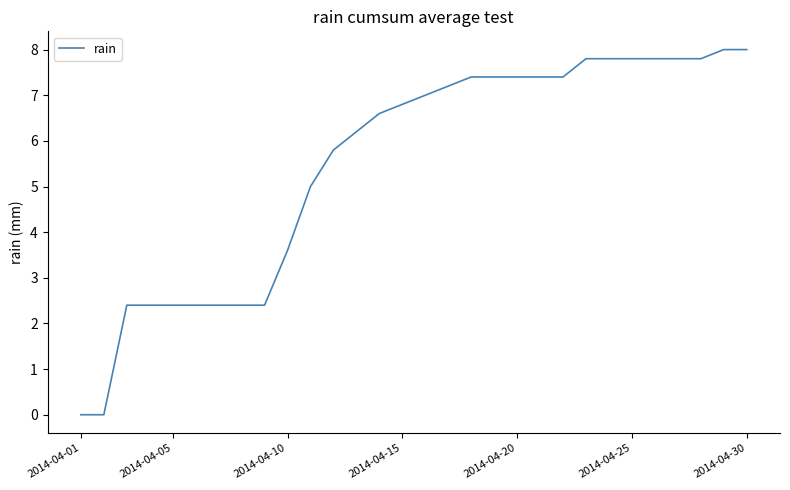

How many distinct data groups are displayed?

1